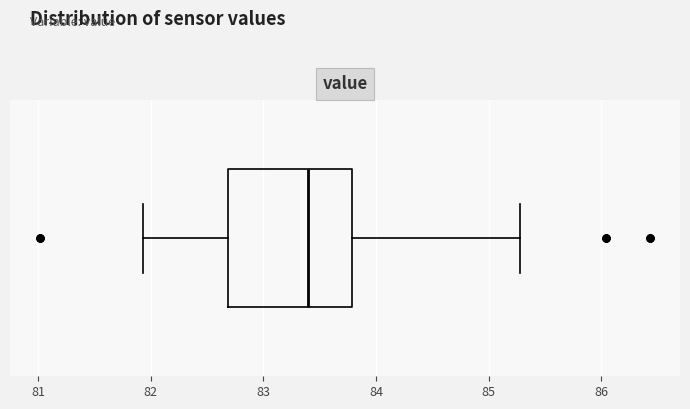

Where is the right edge of the box on the x-axis? The values are not printed on the chart, so give them approximately, as read against the axis.

83.8